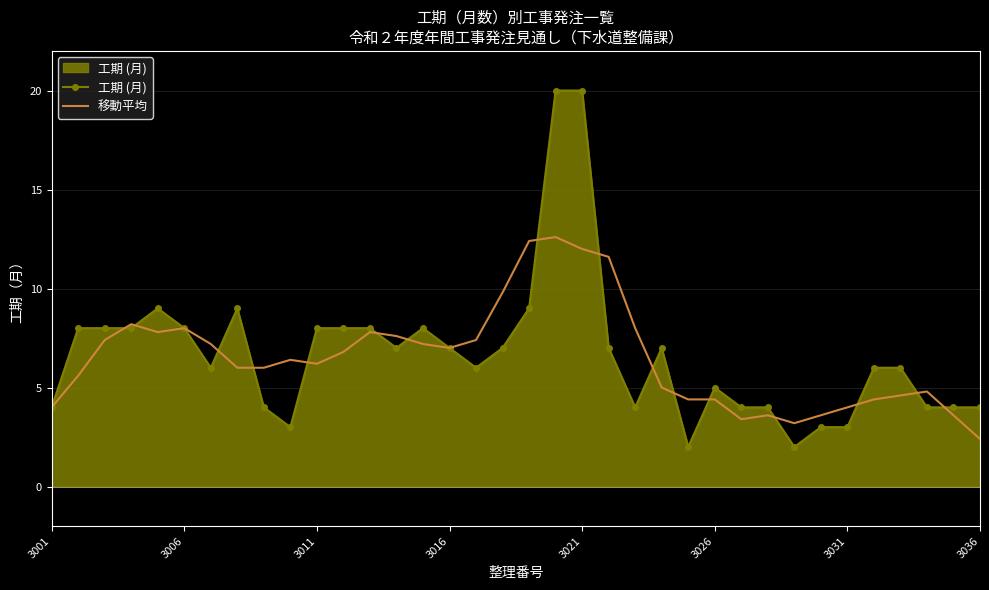

Which series has the largest range (max minus min)?

工期 (月)